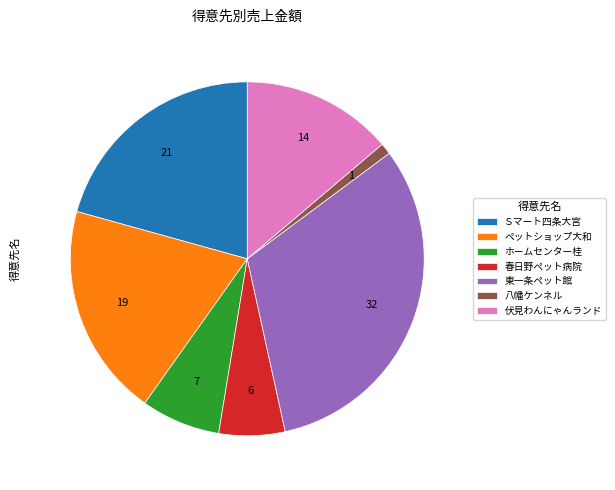

Rank the categories by value from highest to lowest.

東一条ペット館, Ｓマート四条大宮, ペットショップ大和, 伏見わんにゃんランド, ホームセンター桂, 春日野ペット病院, 八幡ケンネル